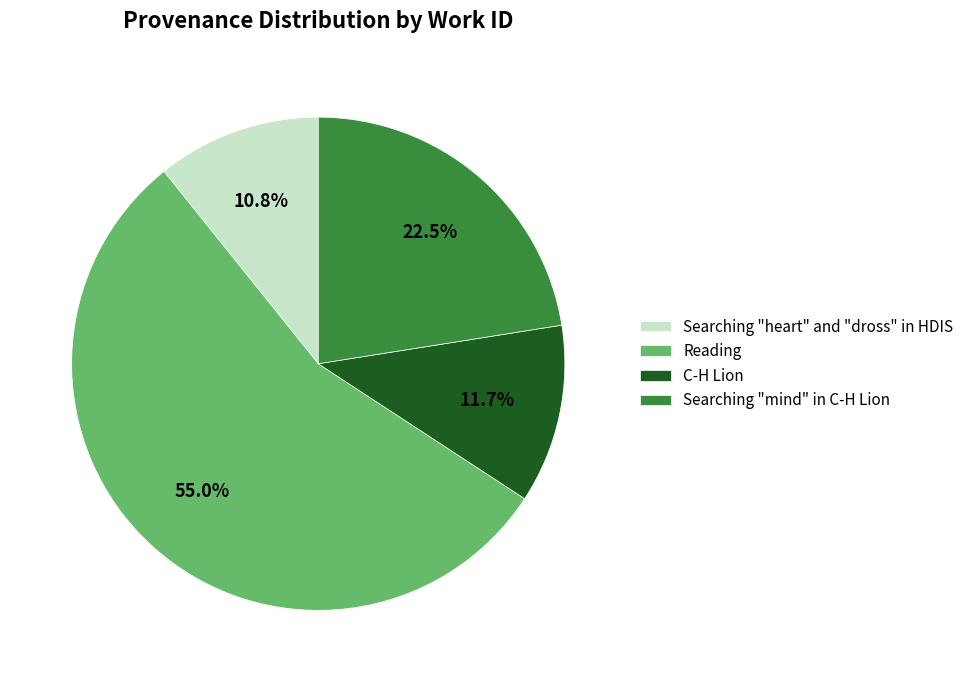

Count the number of slices in the pie.

4